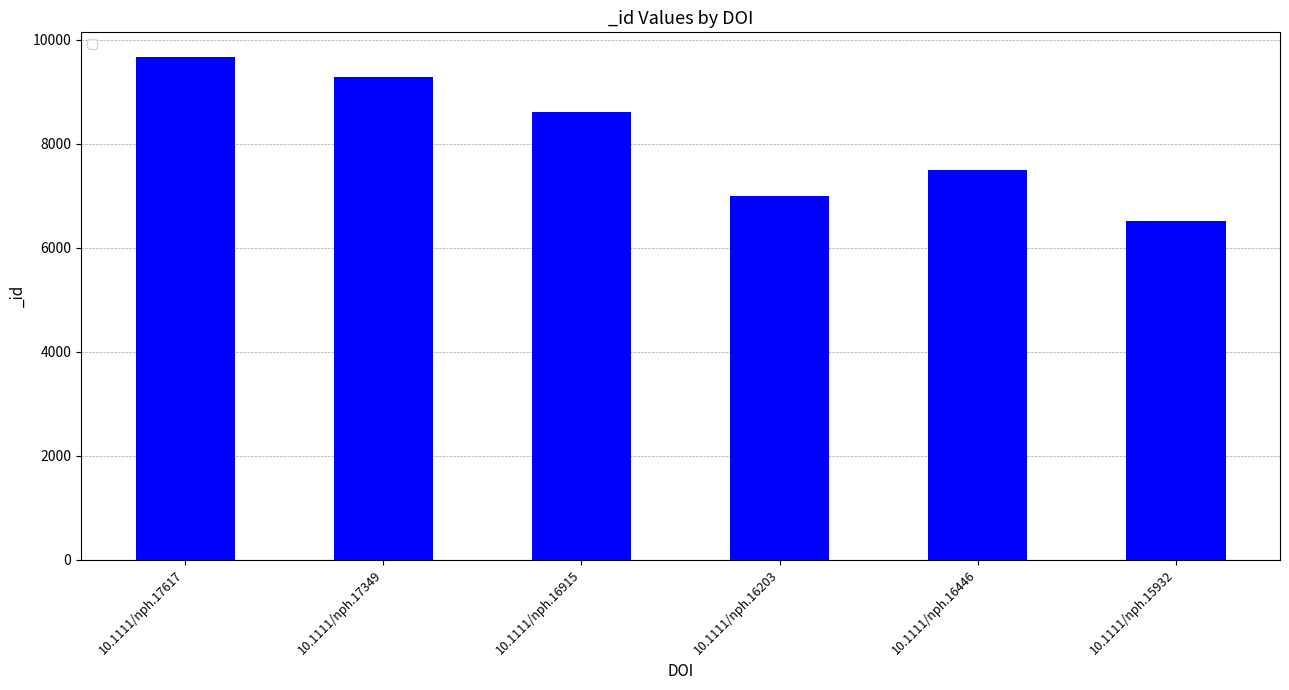

What is the label of the 5th bar from the left?

10.1111/nph.16446